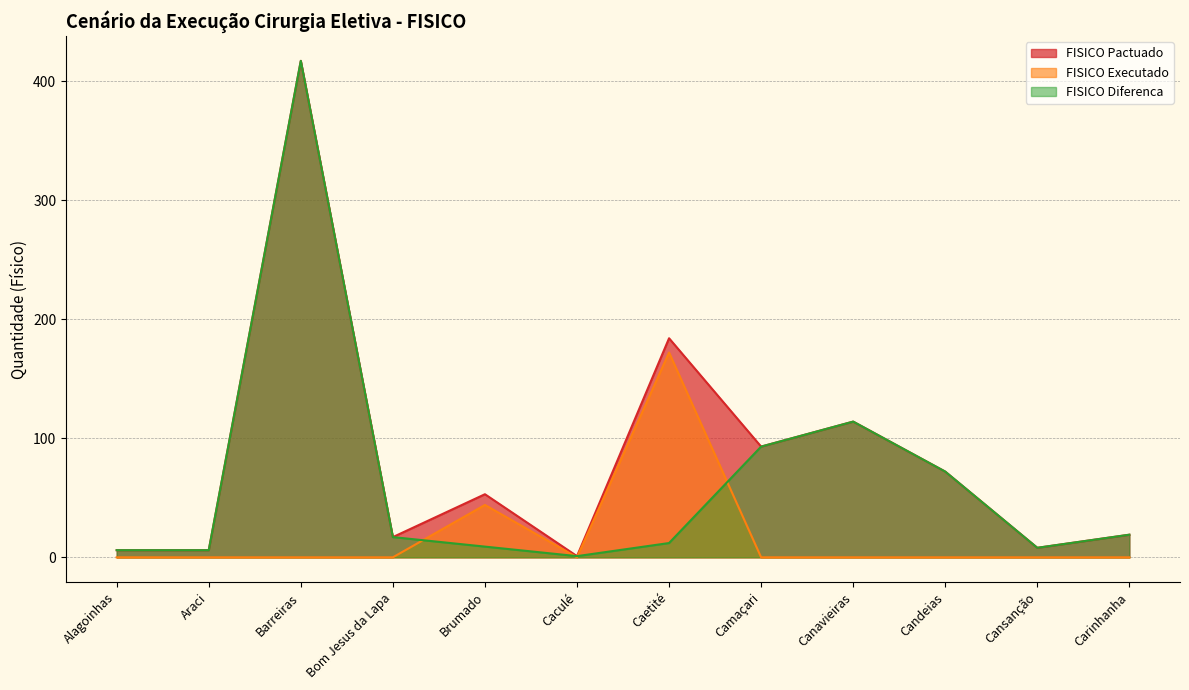

What is the label of the 9th point from the left?

Canavieiras